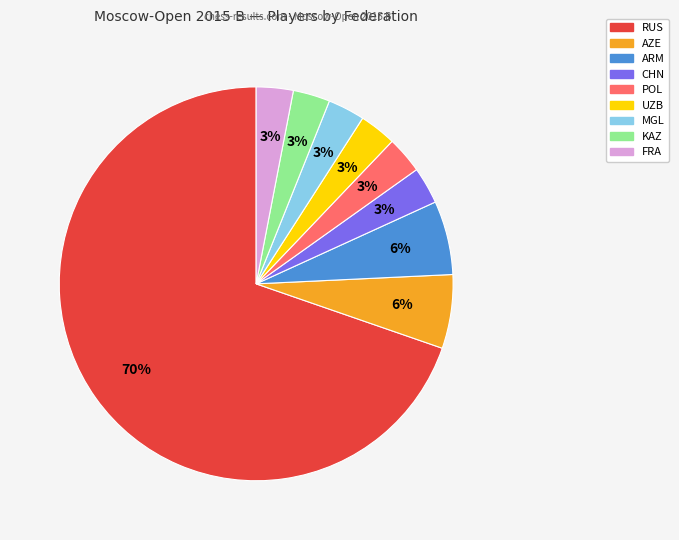

The KAZ slice represents 10% of the pie. True or false?

False